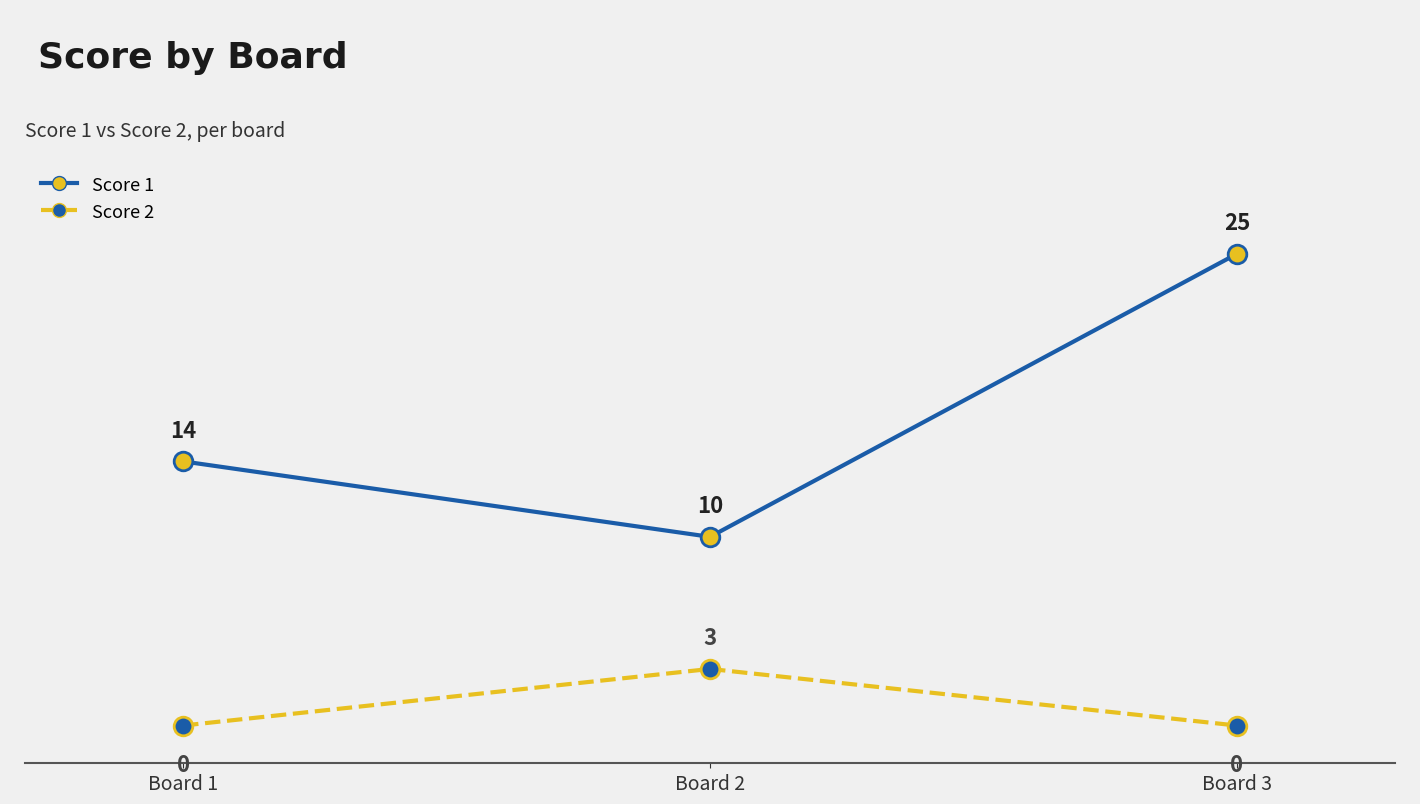

What is the total value across all series at Board 3?

25